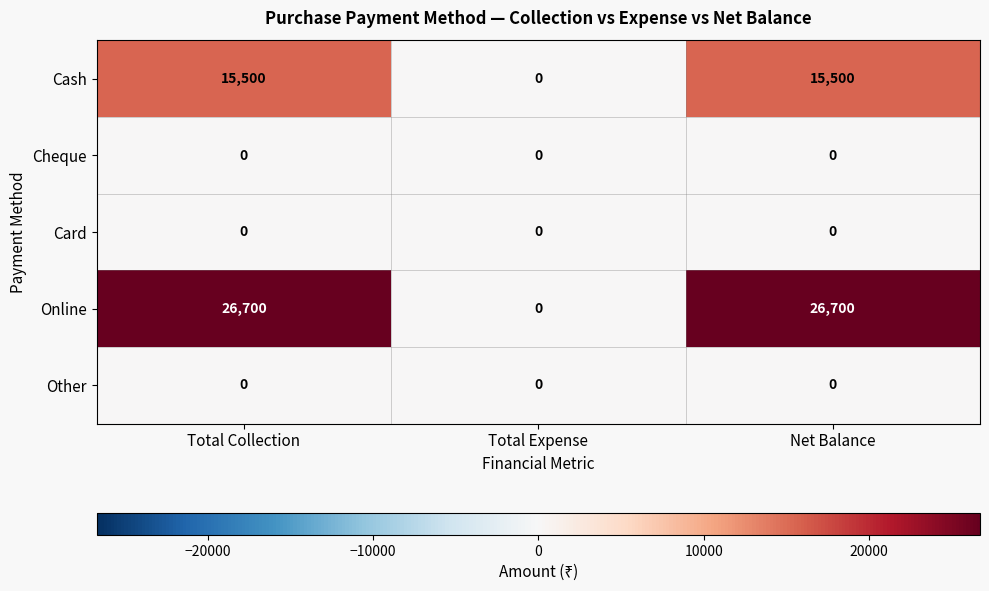

At which label does Online reach its minimum?

Total Expense